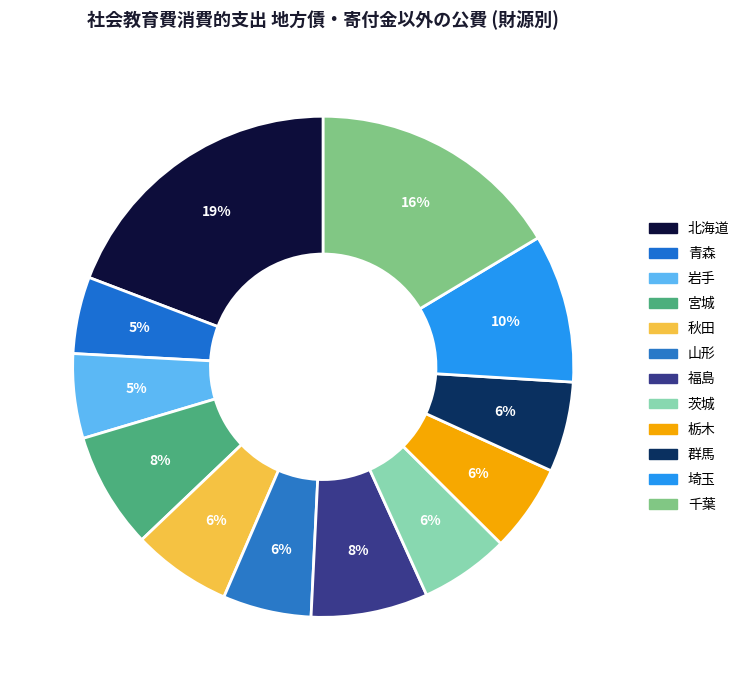

The 青森 slice represents 5% of the pie. True or false?

True